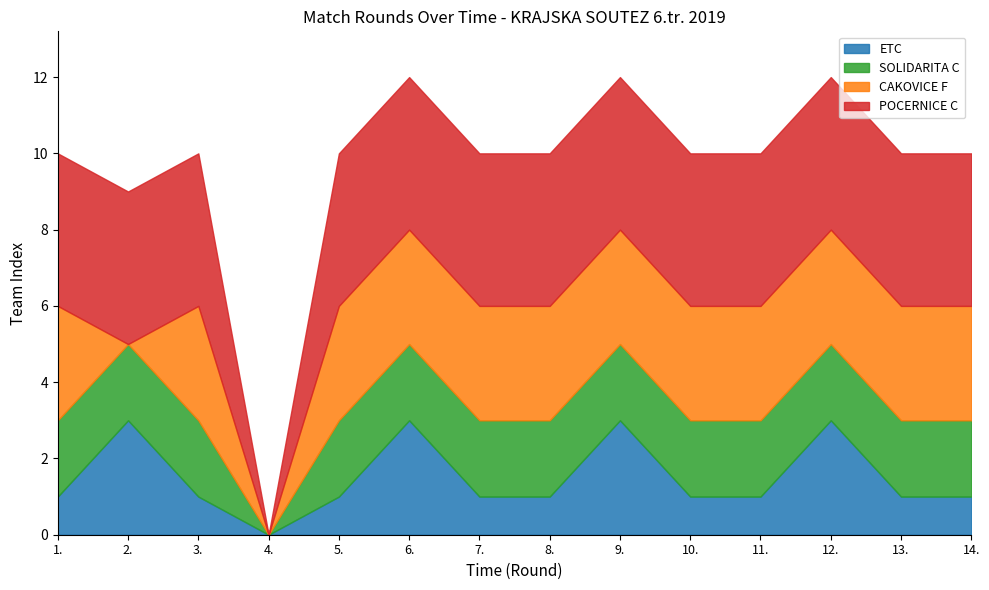

At which category does the chart reach its peak across all series?

1.